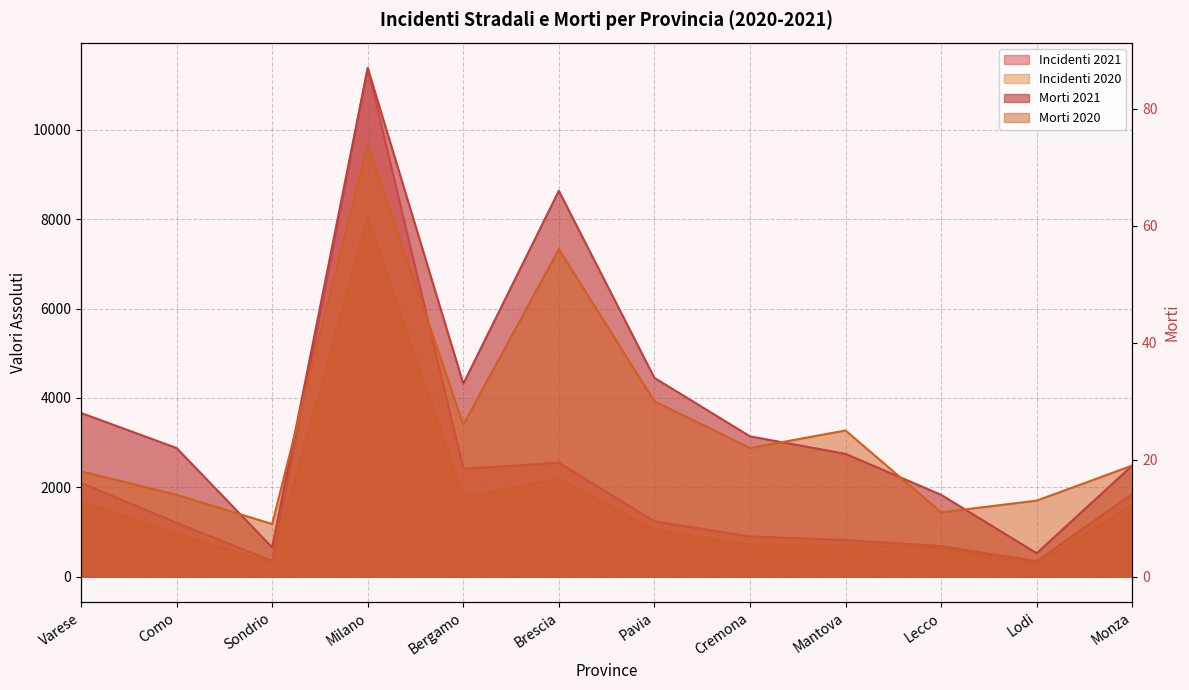

What are all the series names shown in the legend?

Incidenti 2021, Incidenti 2020, Morti 2021, Morti 2020